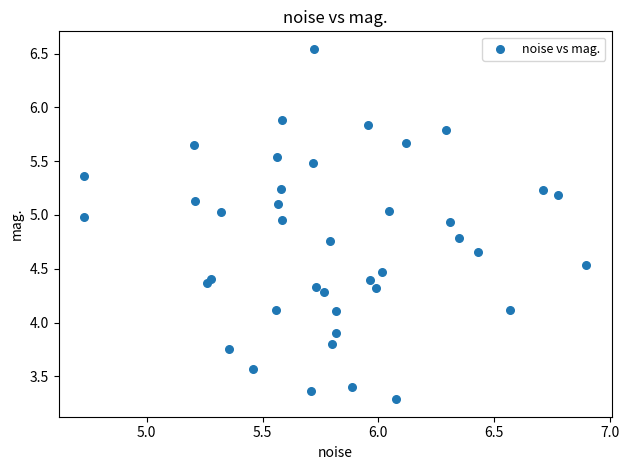

What is the range of X values (max minus min)?

2.2